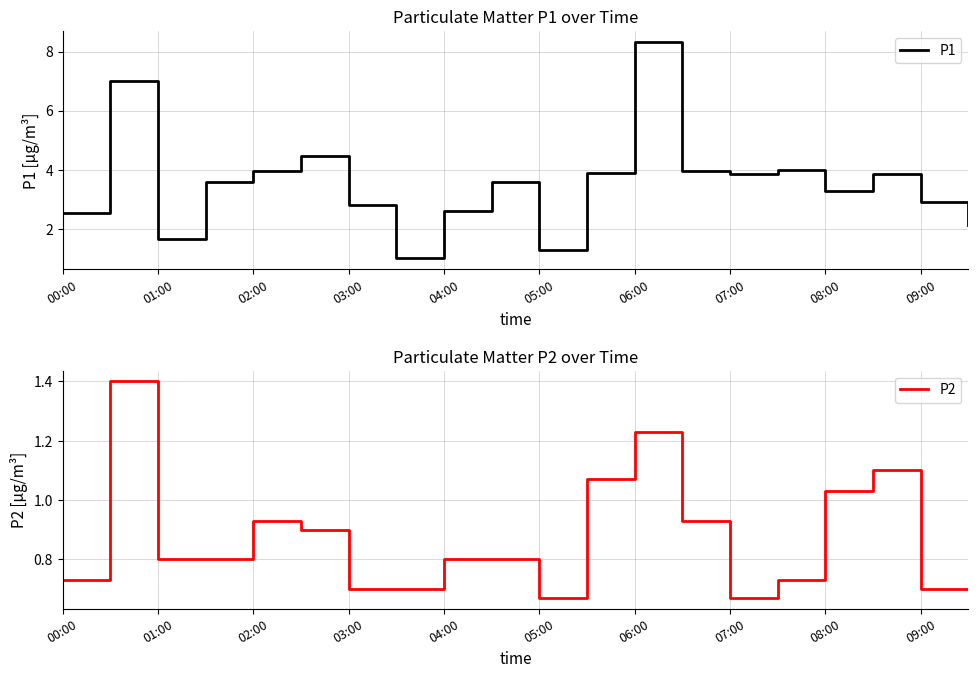

Does the chart display data point markers on the line(s)?

No